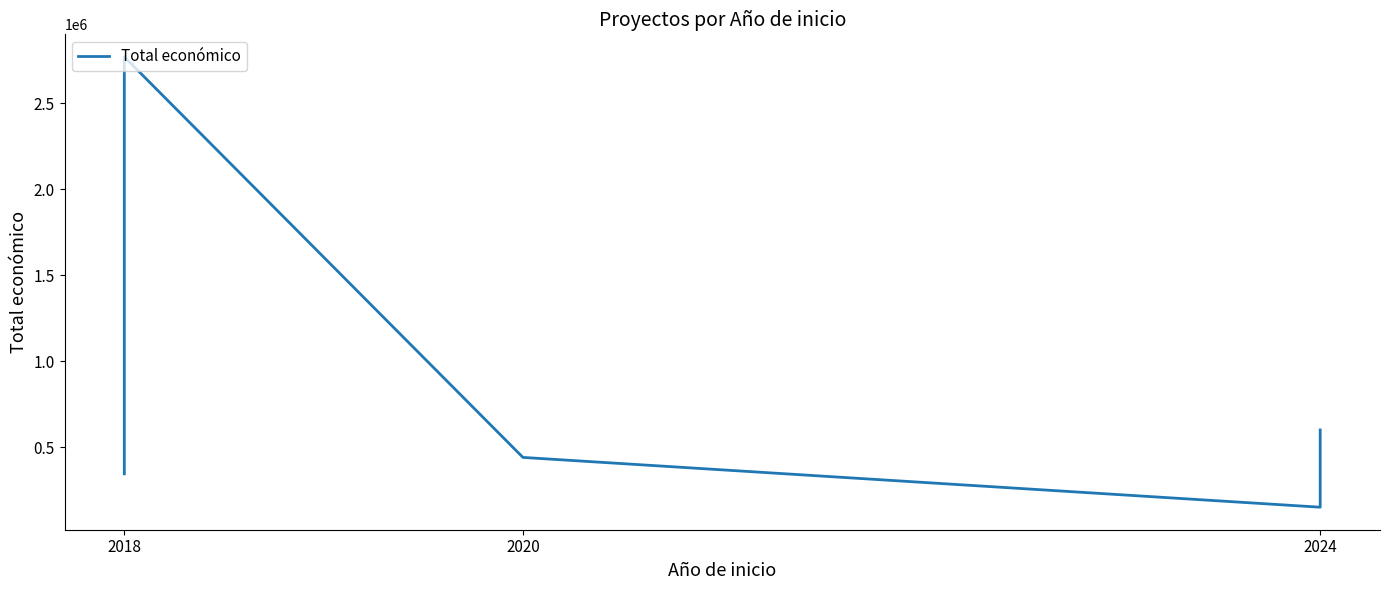

What is the value of the 5th point from the left?

599211